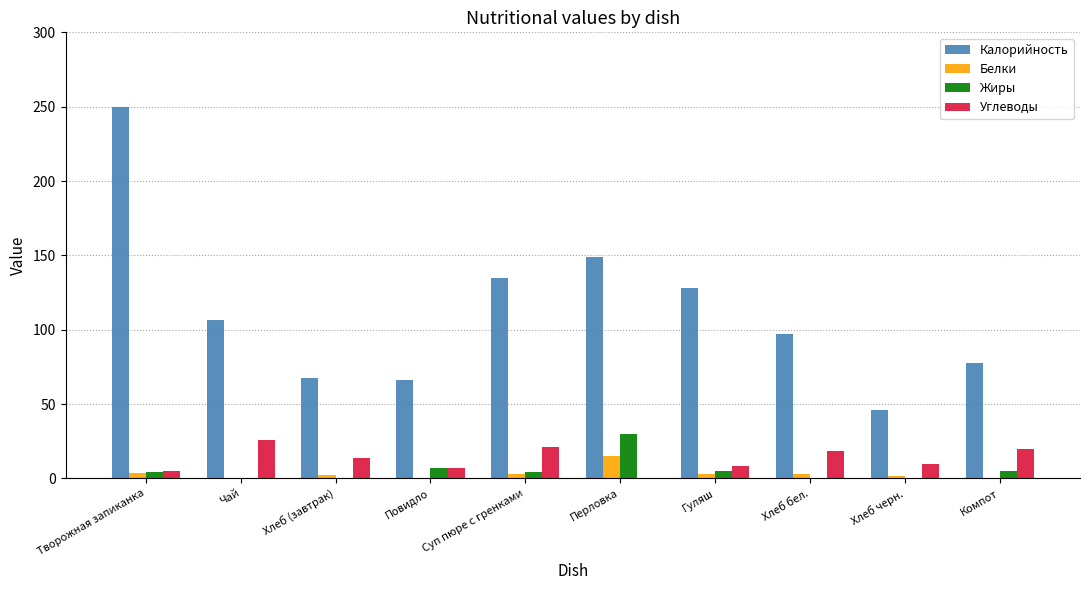

Which category has the highest value across all series?

Творожная запиканка